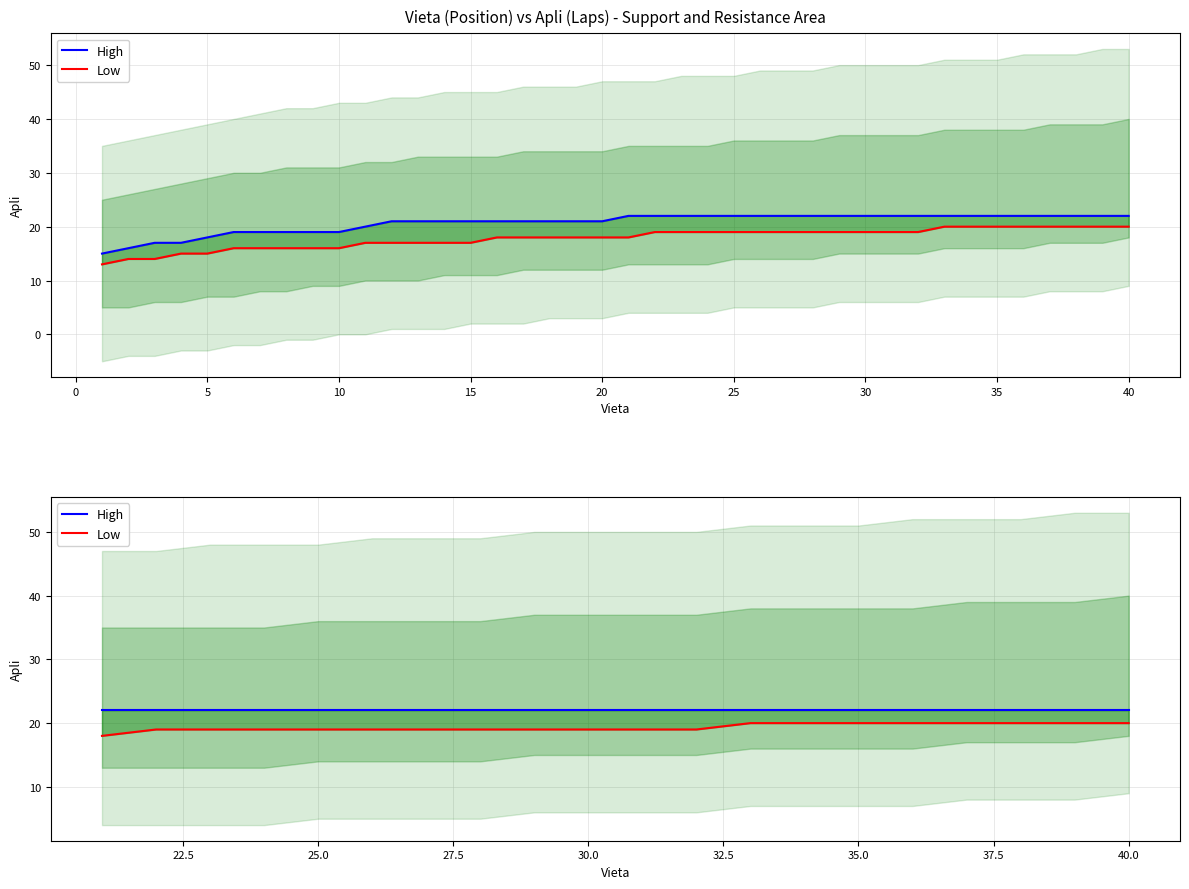

What is the value of the High point at the 19th from the left?

22